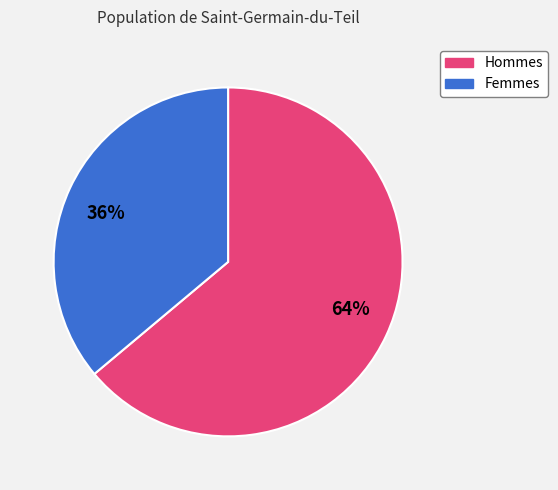

Count the number of slices in the pie.

2